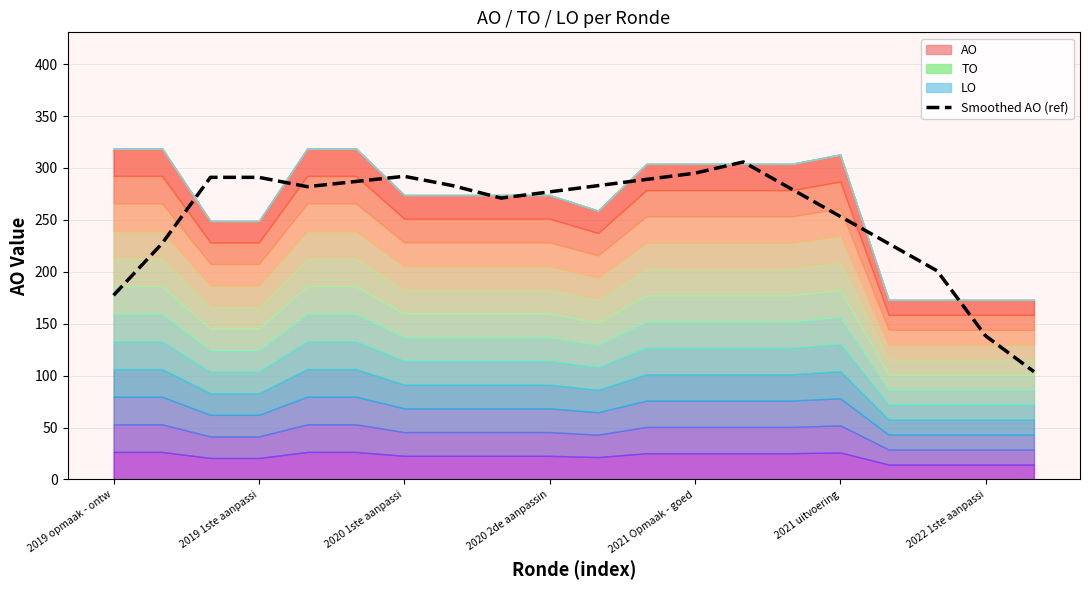

Reading left to right, transcribe all the data shown in this chart.

177.4	227.2	291.0	291.0	282.0	287.0	292.0	283.0	271.0	277.0	283.0	289.0	295.0	305.8	279.6	253.4	227.2	201.0	138.4	103.8